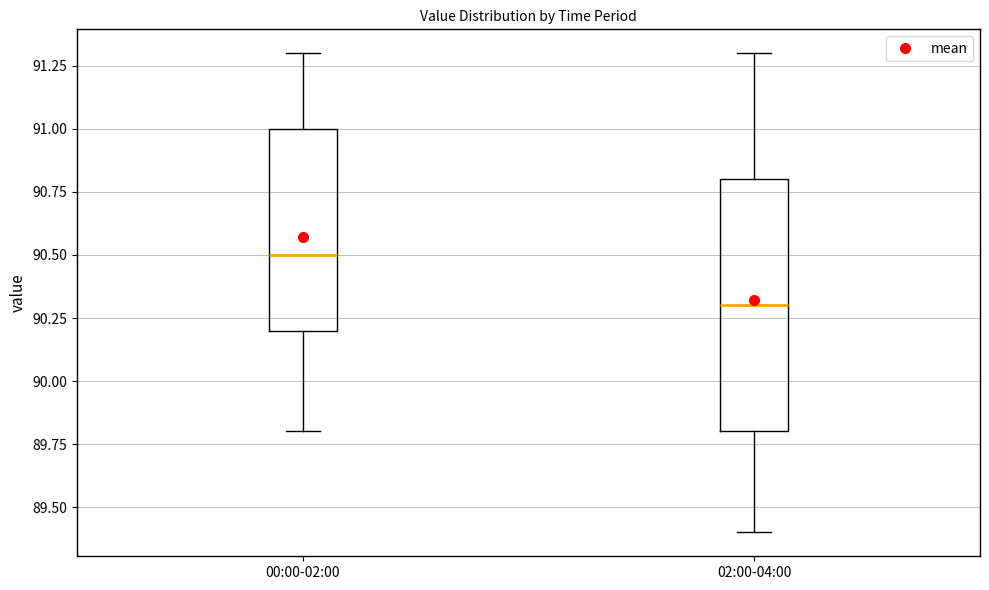

Which box is the tallest, from its lower edge to its upper edge?

02:00-04:00